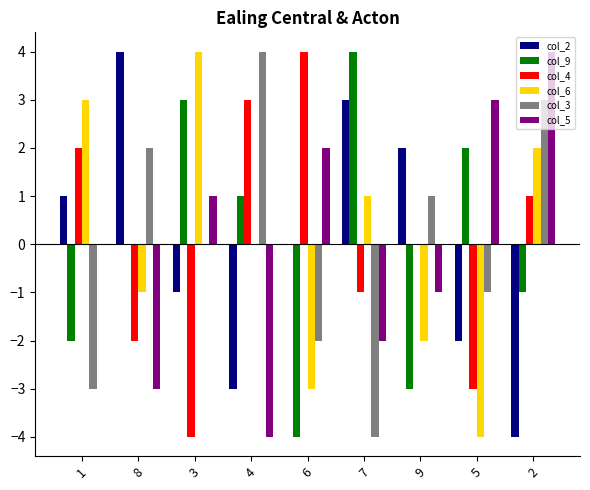

Between 9 and 2, which series saw the biggest shift?

col_2